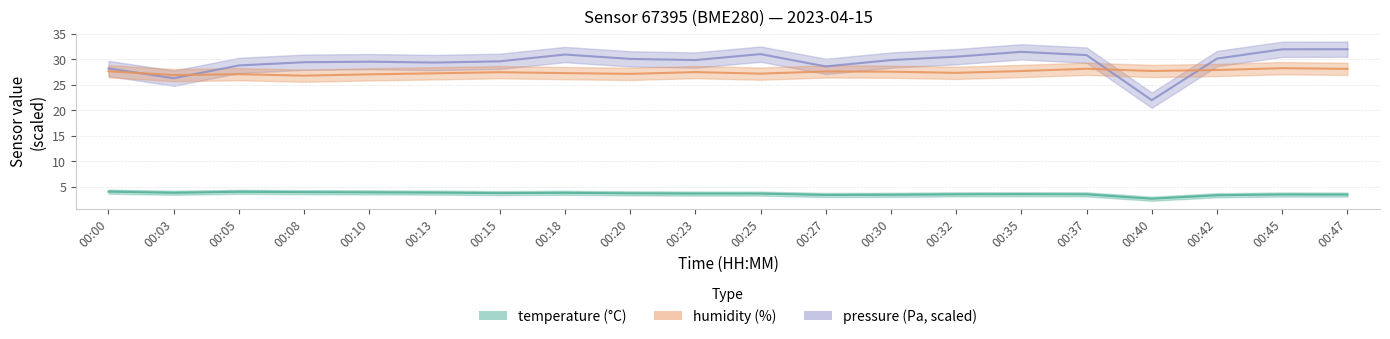

What is the total value across all series at 00:18?

62.1